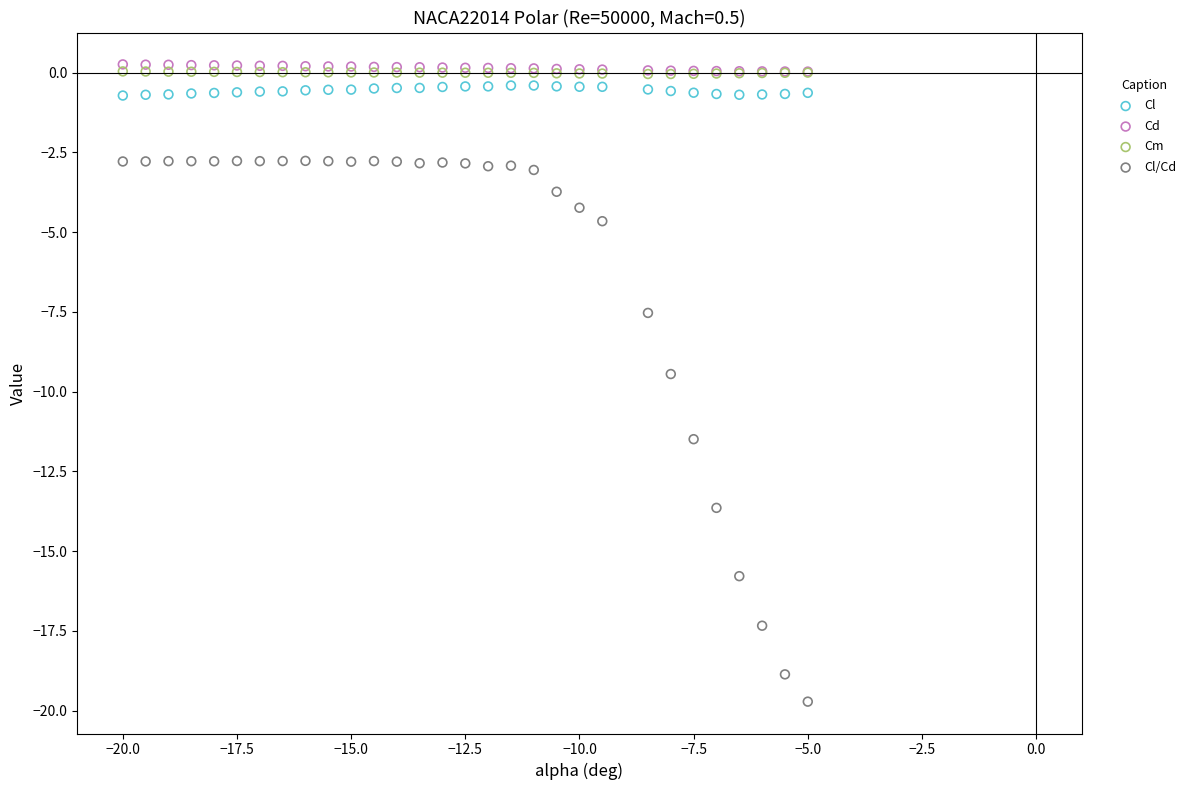

What are all the series names shown in the legend?

Cl, Cd, Cm, Cl/Cd